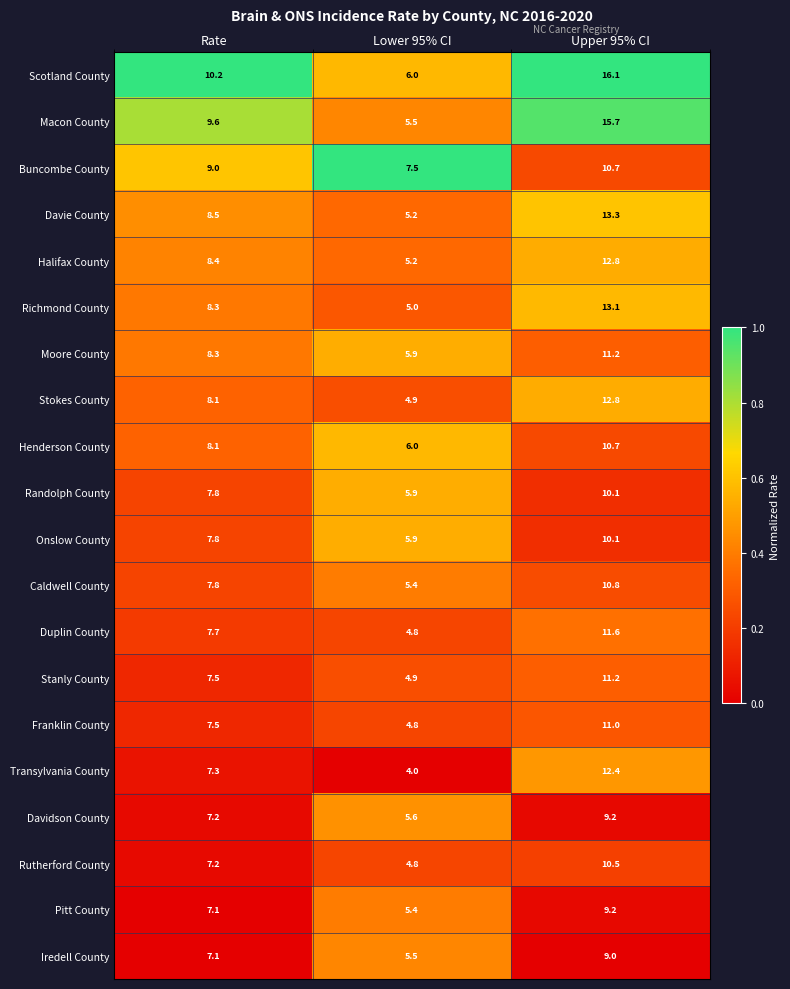

Which series has the largest total across all categories?

Scotland County